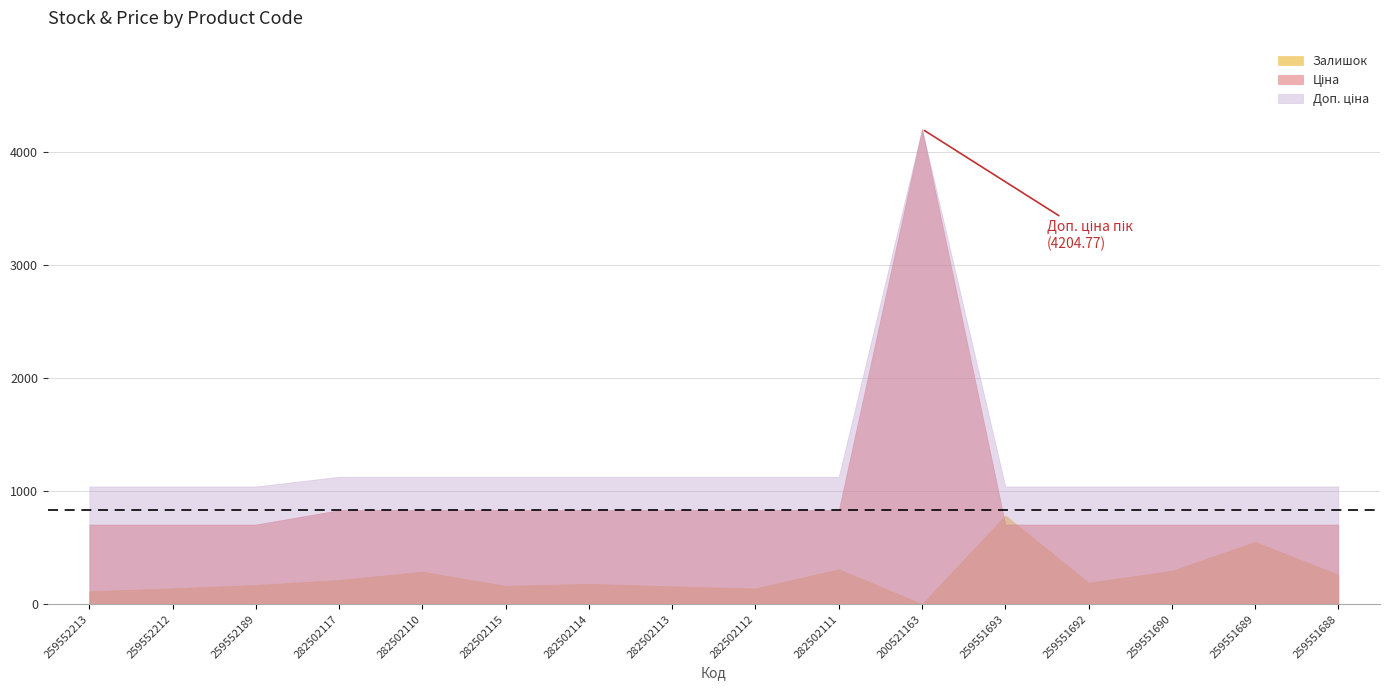

The value of Доп. ціна at 282502113 is 1128.0. True or false?

True